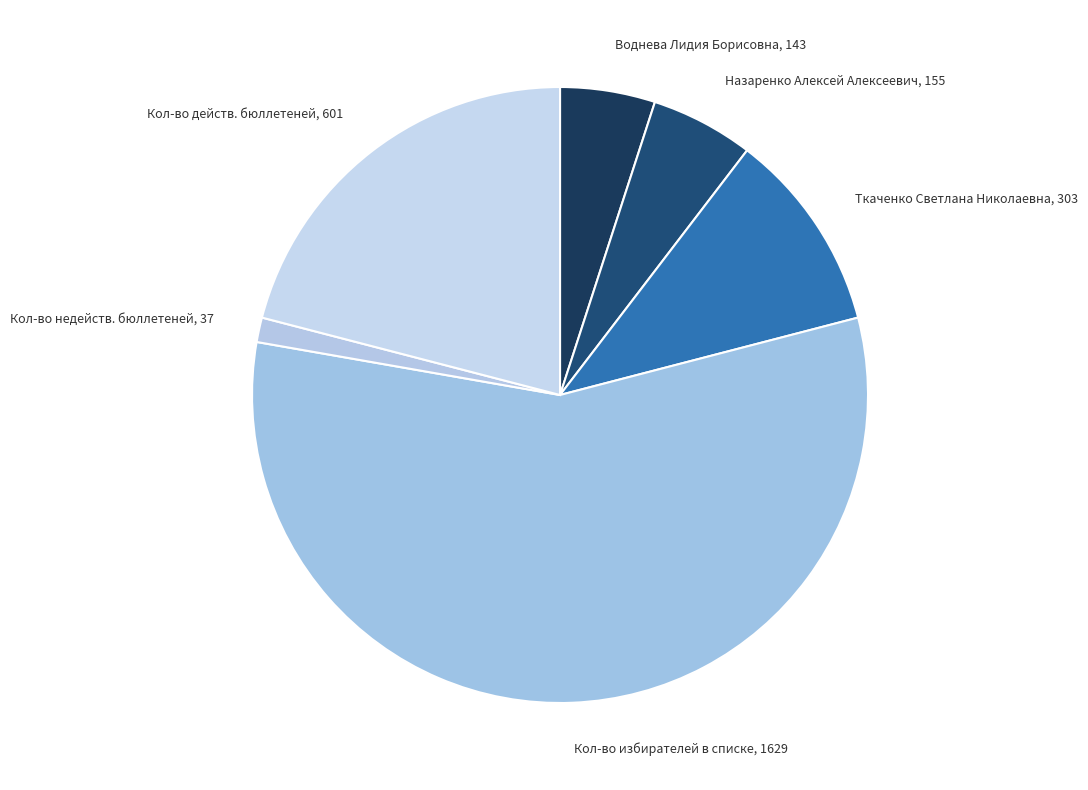

Does any single category account for the majority?

Yes